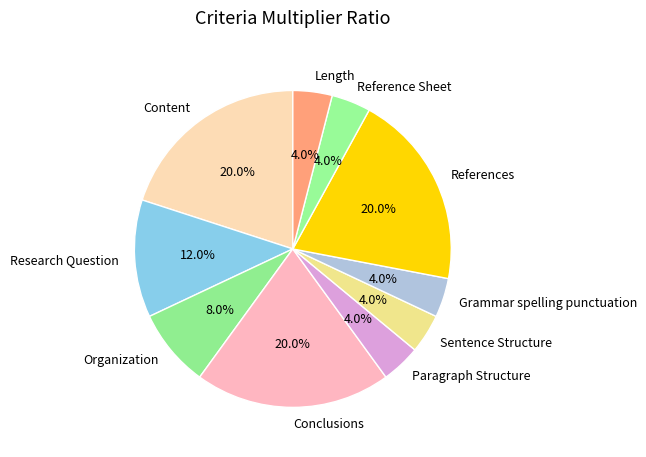

How many slices are in this pie chart?

10